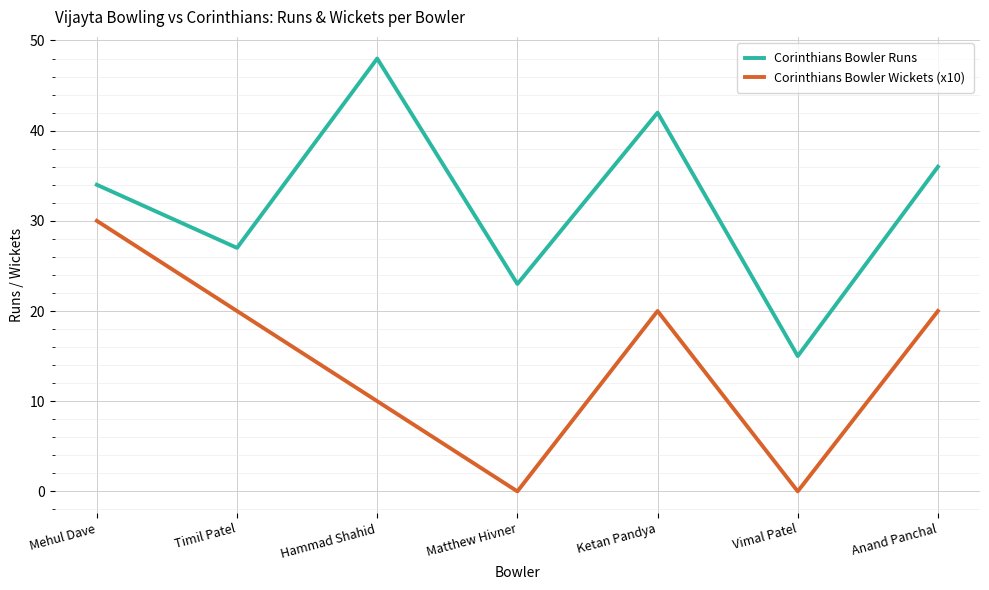

What is the difference between the second highest and second lowest values in the Corinthians Bowler Wickets (x10) series?

20